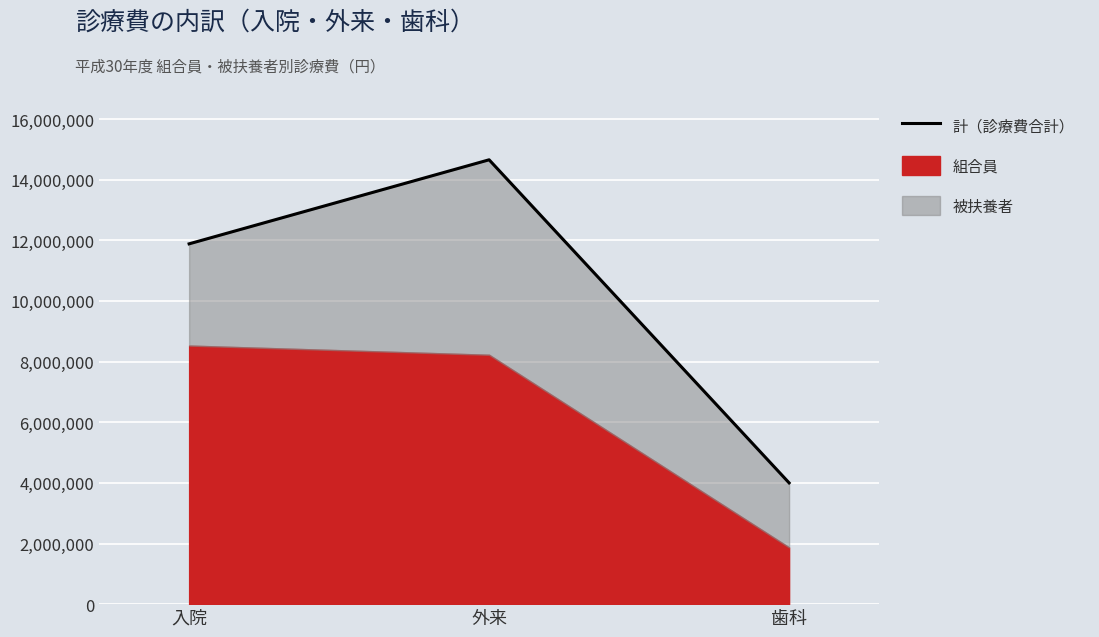

True or false: the data shows 21196756 at 入院.

False